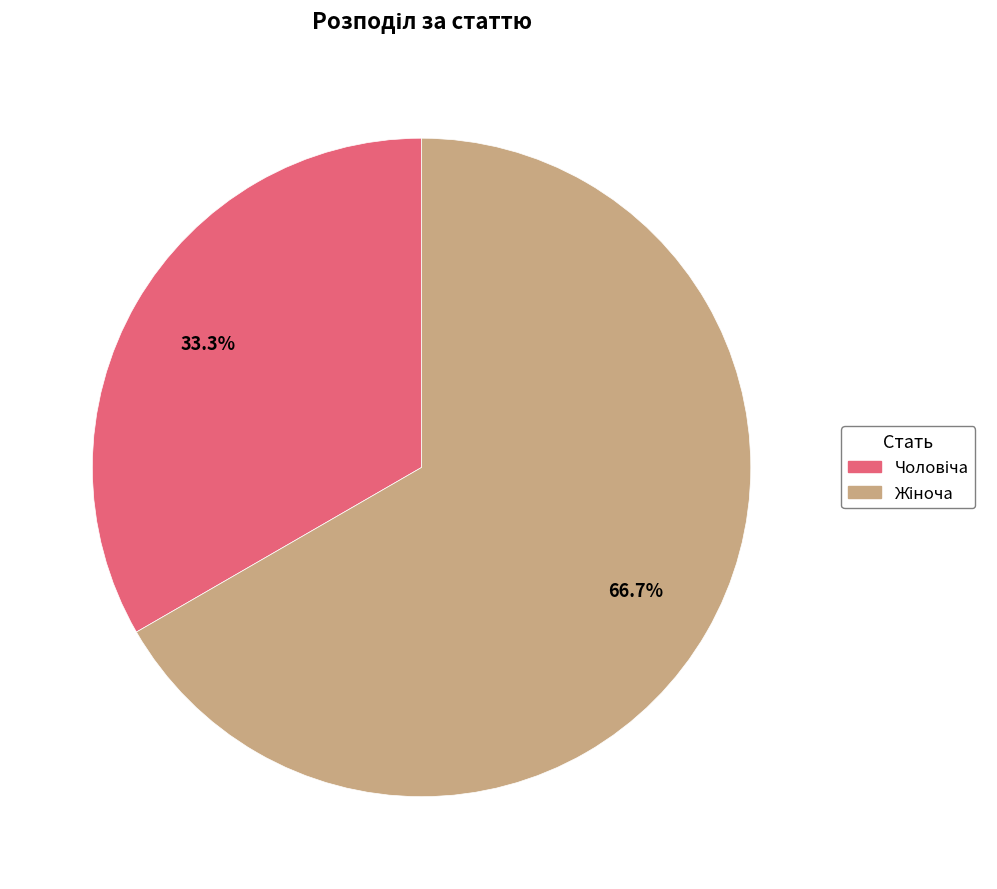

Is there a majority slice in this chart?

Yes